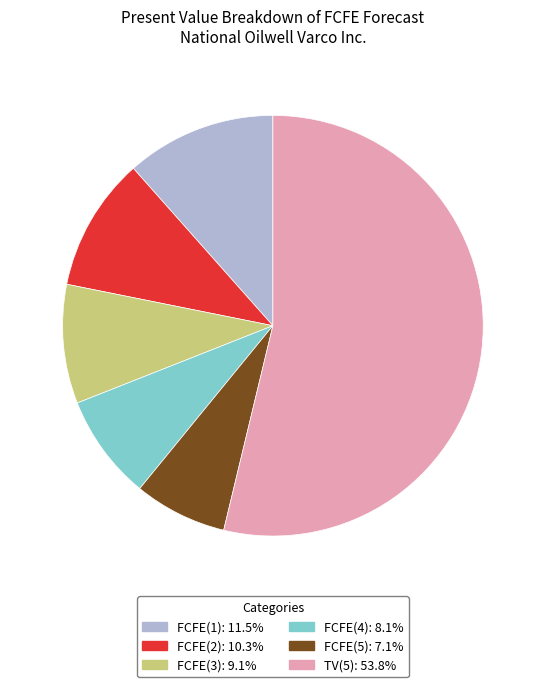

Which category accounts for the majority?

TV(5)